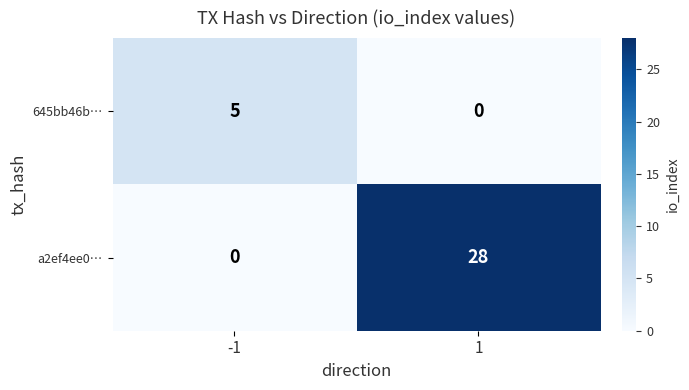

How many data points does each series have?

2